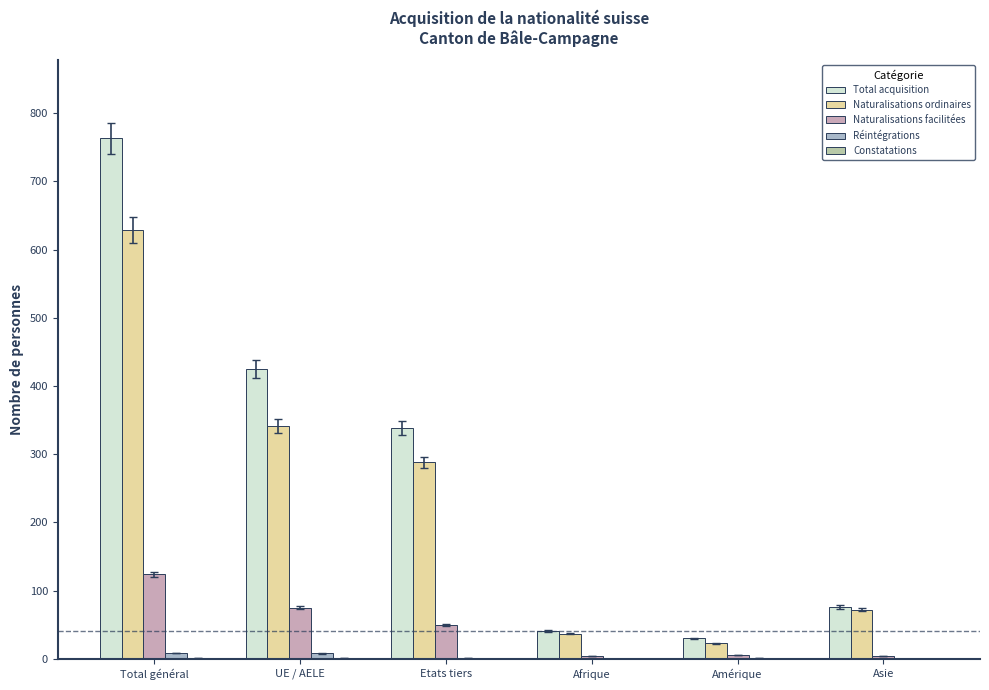

What is the sum of all Naturalisations ordinaires values?

1390